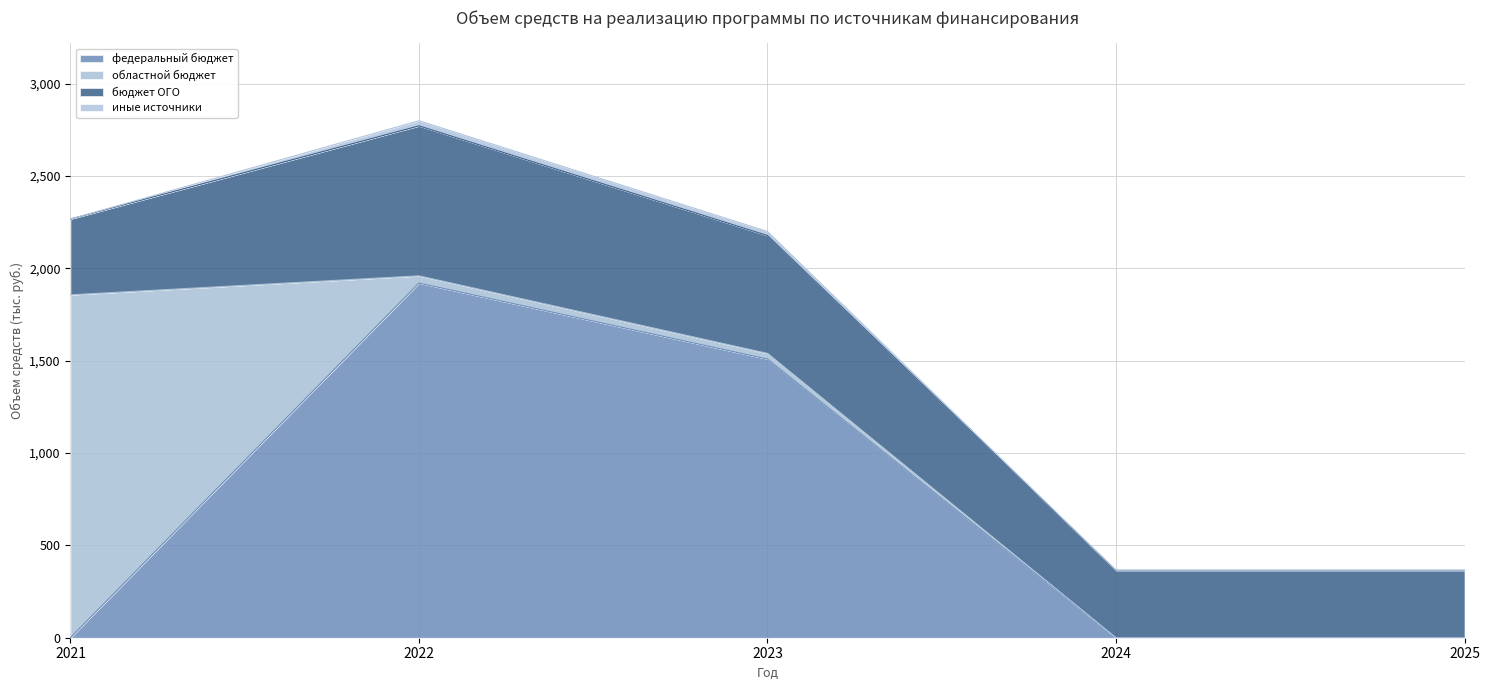

At which category does иные источники reach its first local peak?

2022